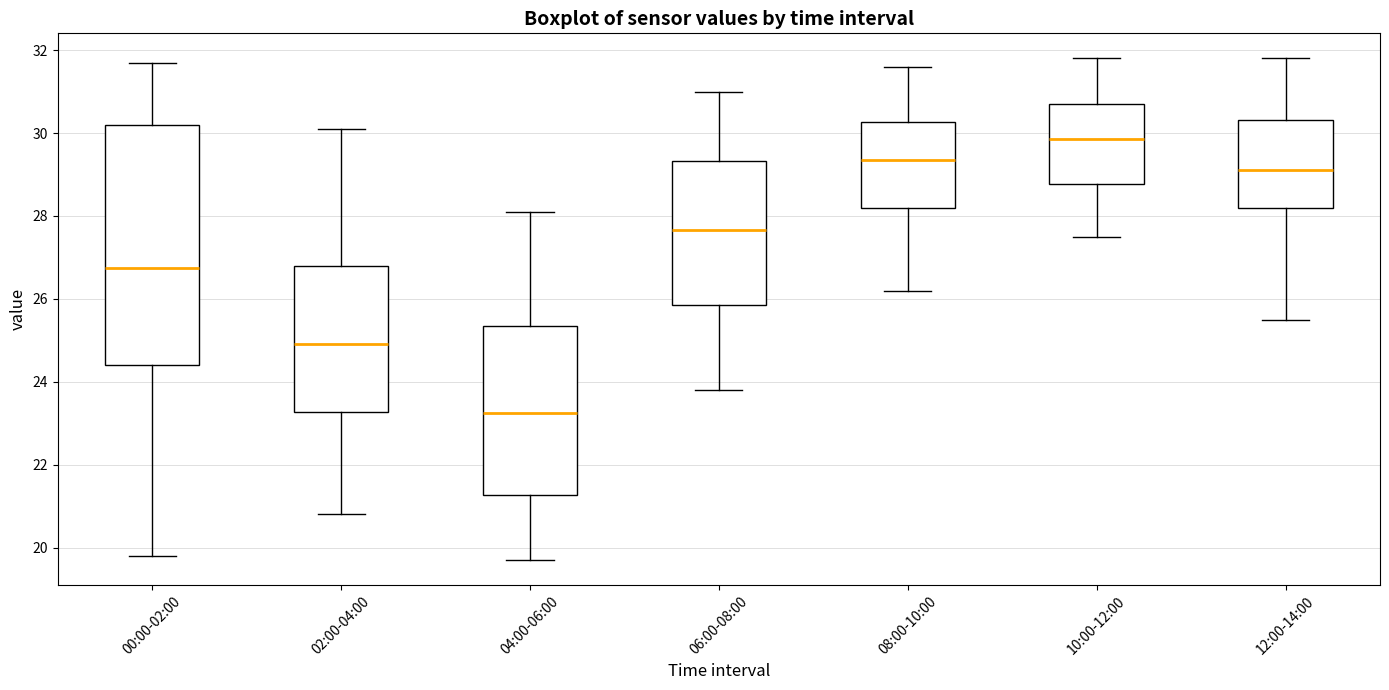

Which box has the highest median line?

10:00-12:00